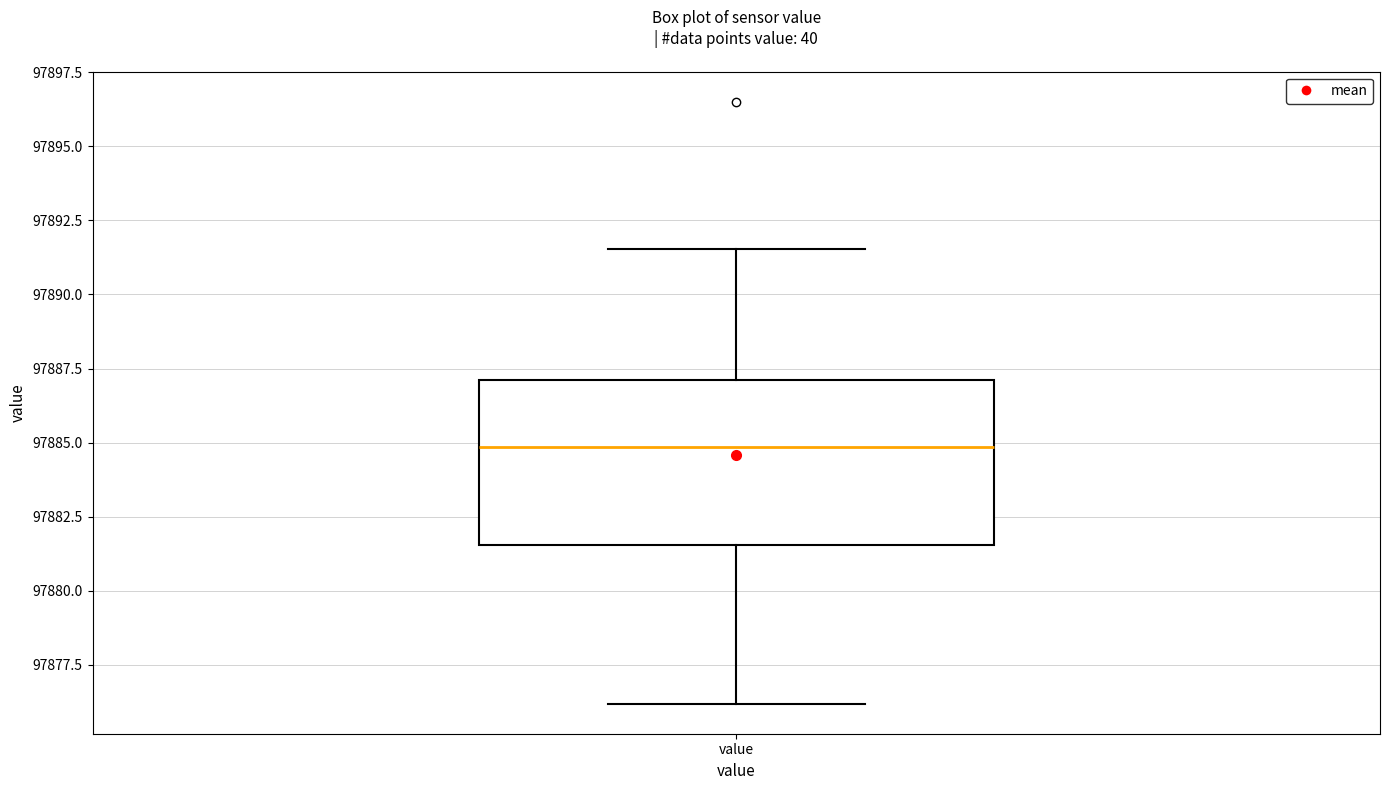

Where is the lower edge of the box for value on the y-axis? The values are not printed on the chart, so give them approximately, as read against the axis.

97881.5